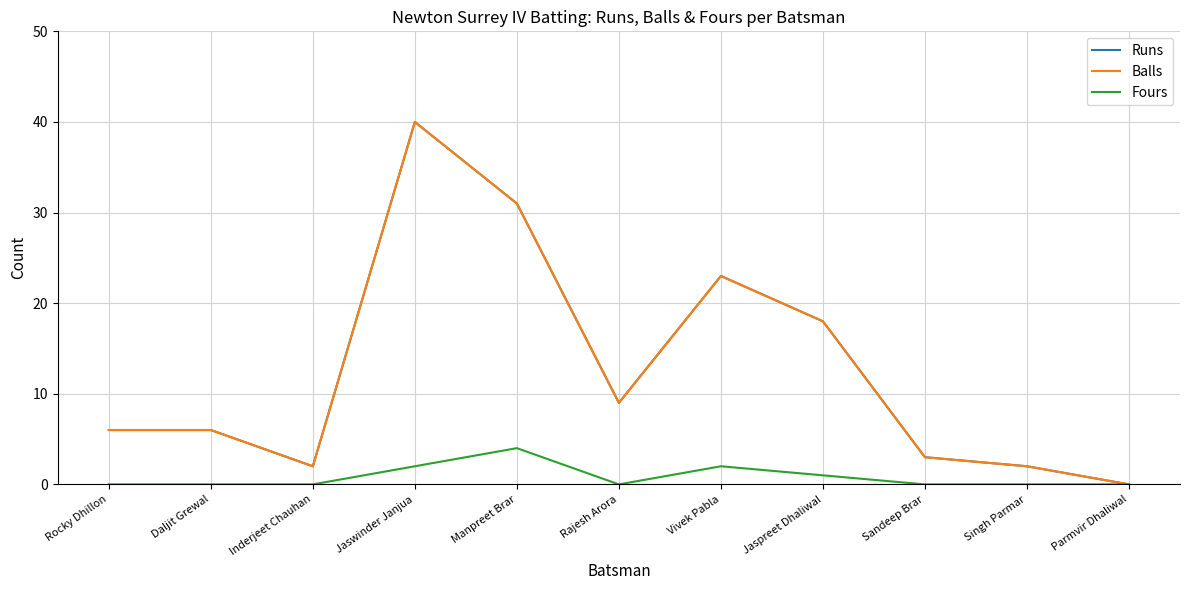

What position from the right is Inderjeet Chauhan?

9